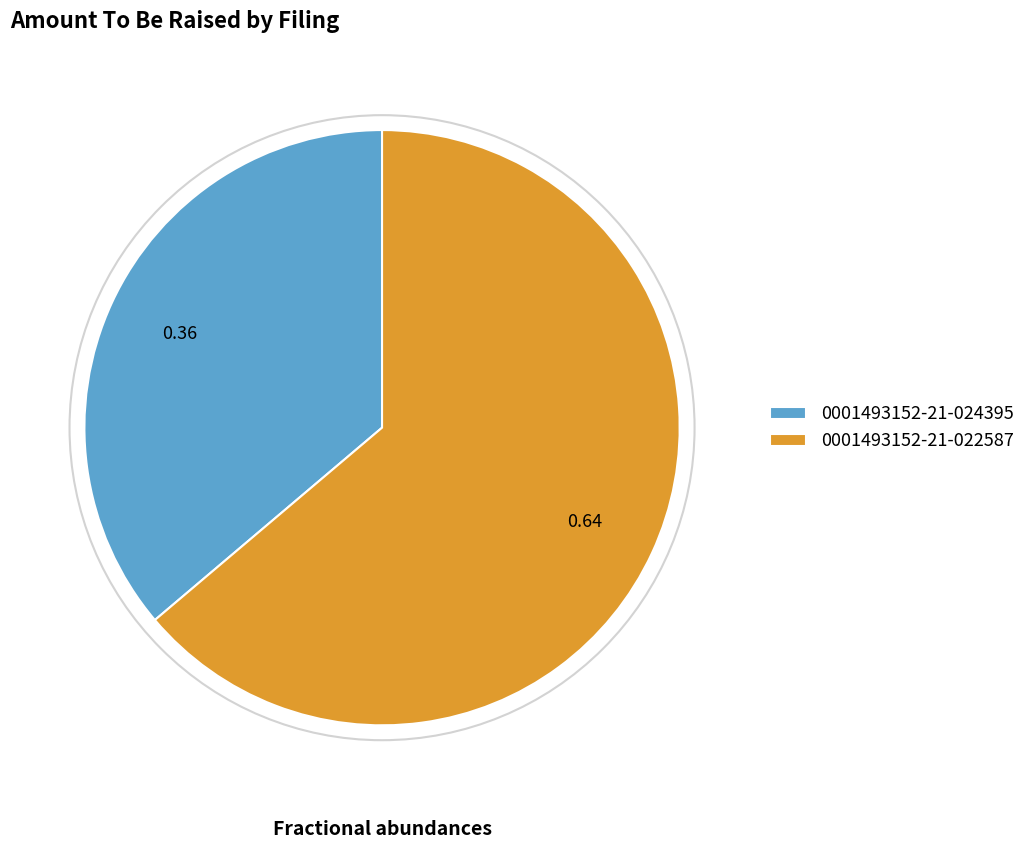

Do 0001493152-21-022587 and 0001493152-21-024395 together represent more than half of the pie?

Yes